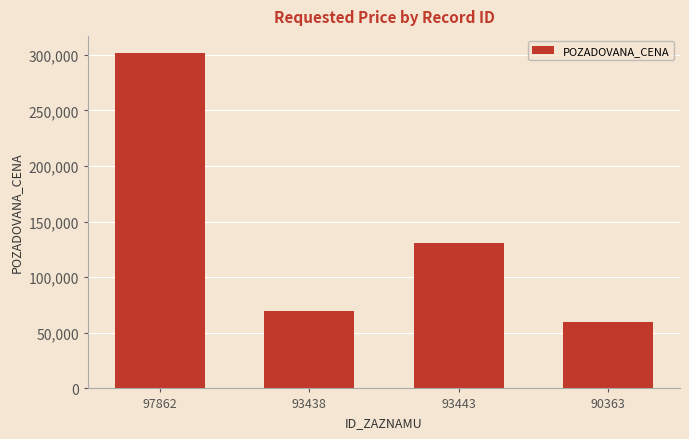

How many bars are there in total?

4